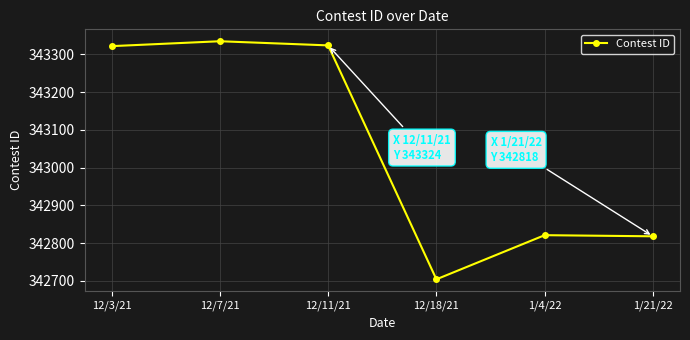

The chart shows a value of 139395 at 12/11/21. True or false?

False